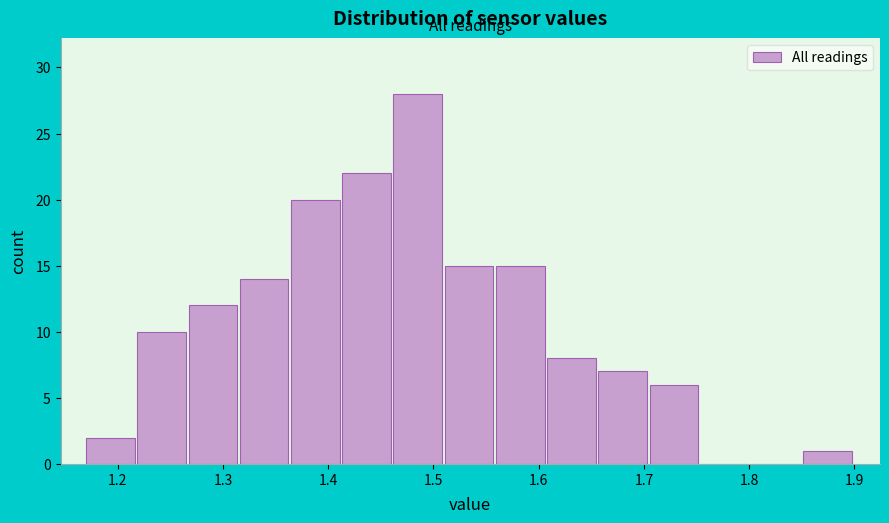

What is the height of the bar covering 1.27 to 1.32 on the x-axis? Neither the bar edges nor the heights are printed on the chart, so give them approximately, as read against the axes.

12